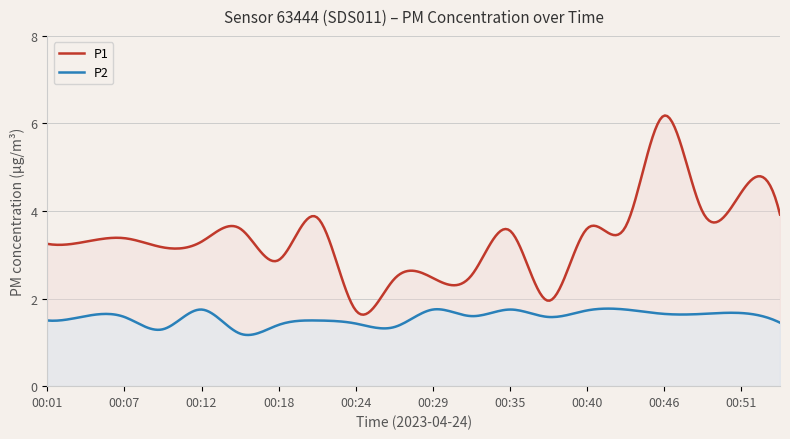

What is the value of the P2 point at the 19th from the left?

1.7